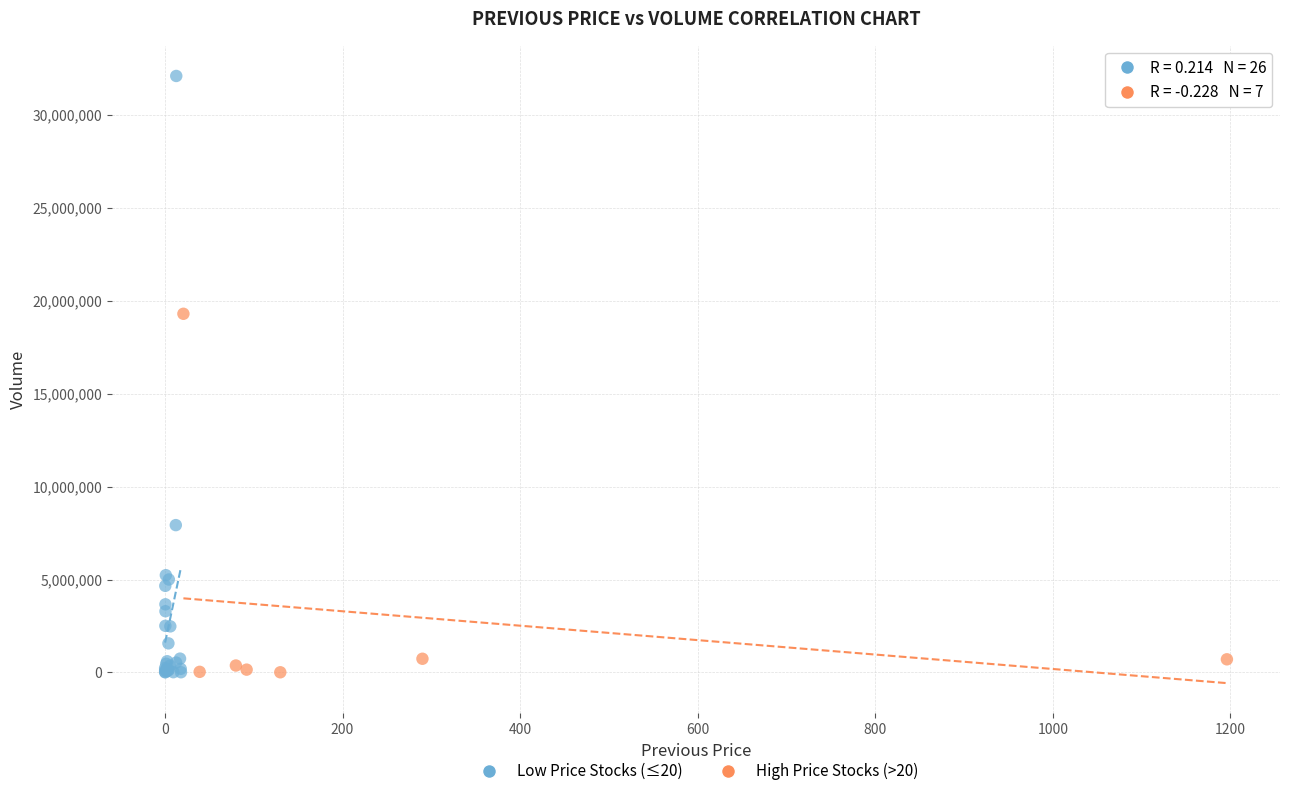

Which series reaches the maximum Y coordinate?

Low Price Stocks (≤20)